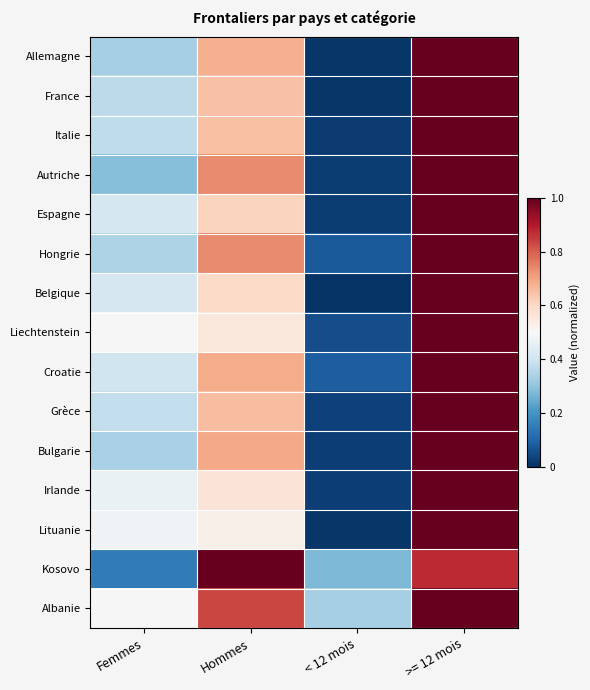

Between Hommes and < 12 mois, which is larger?

Hommes